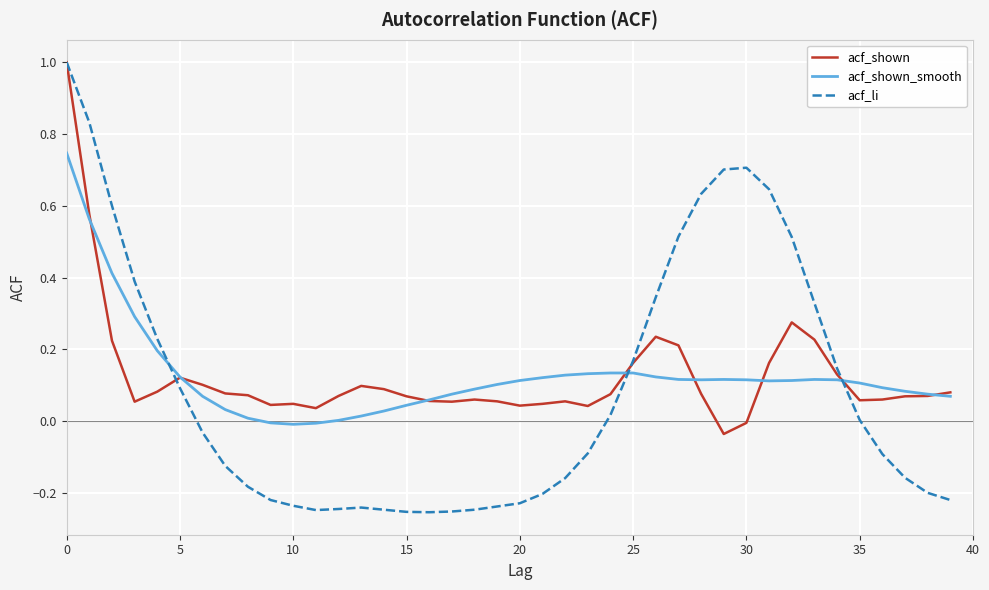

Which series has the widest spread of values?

acf_li